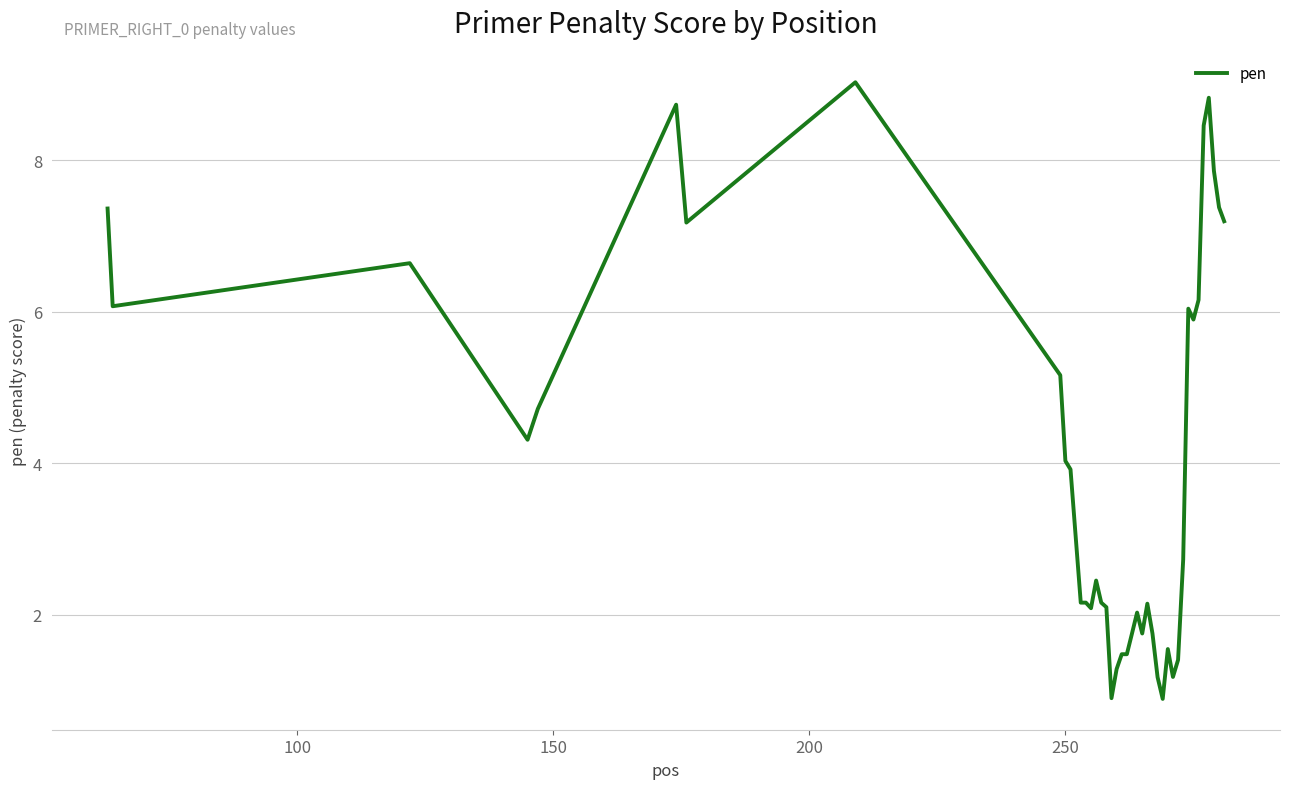

What is the difference between the maximum and minimum values?

8.1